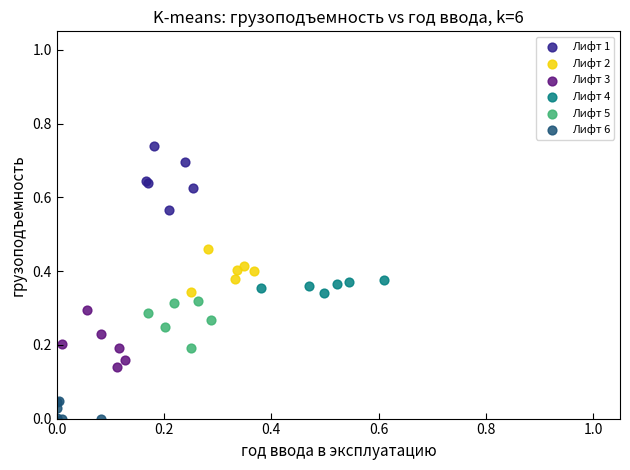

Which series has the largest Y range (max minus min)?

Лифт 1